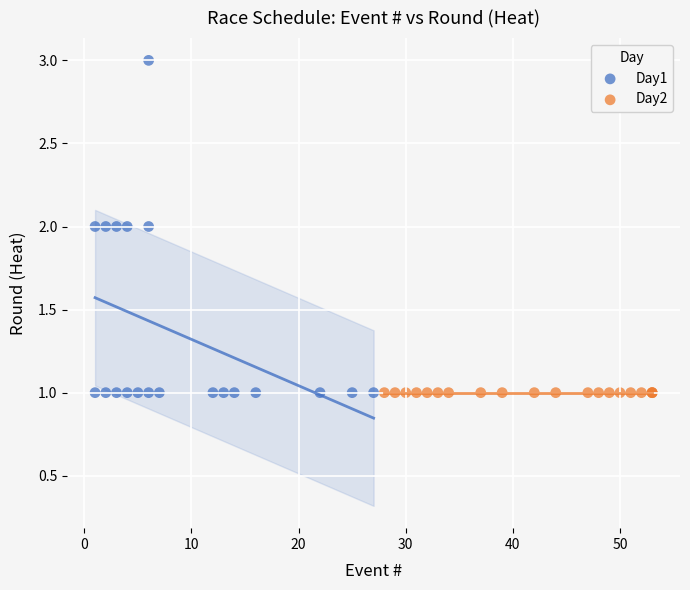

Which series reaches the maximum Y coordinate?

Day1